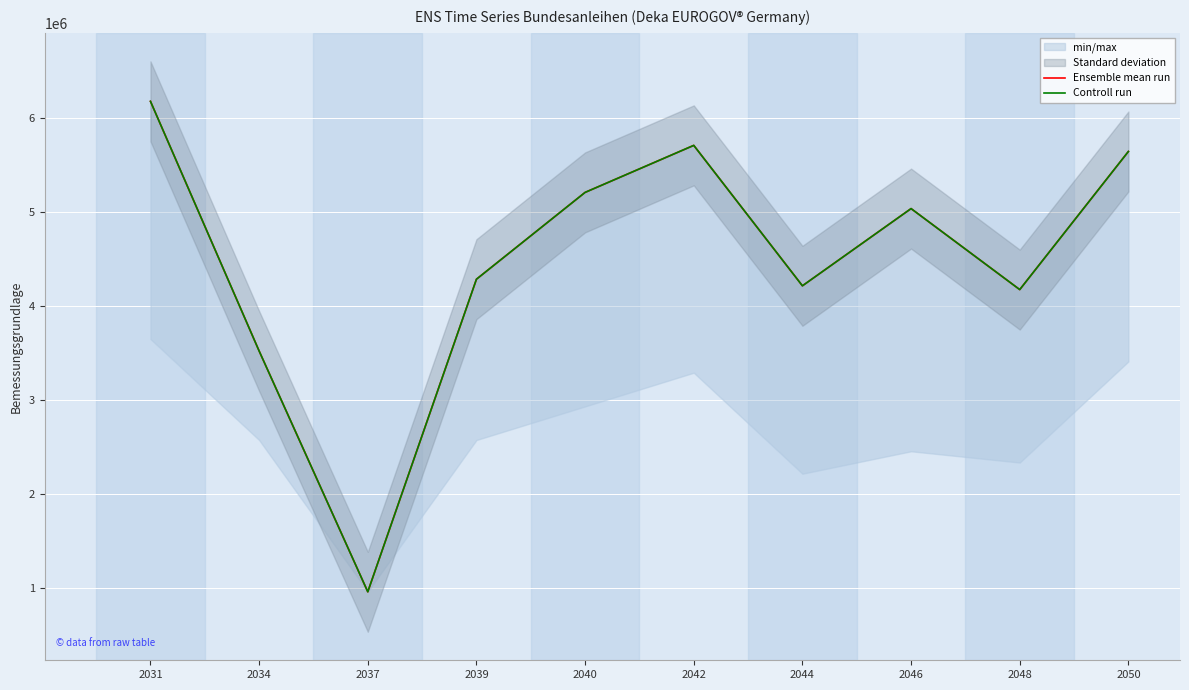

At which category is the sum across all series the highest?

2031